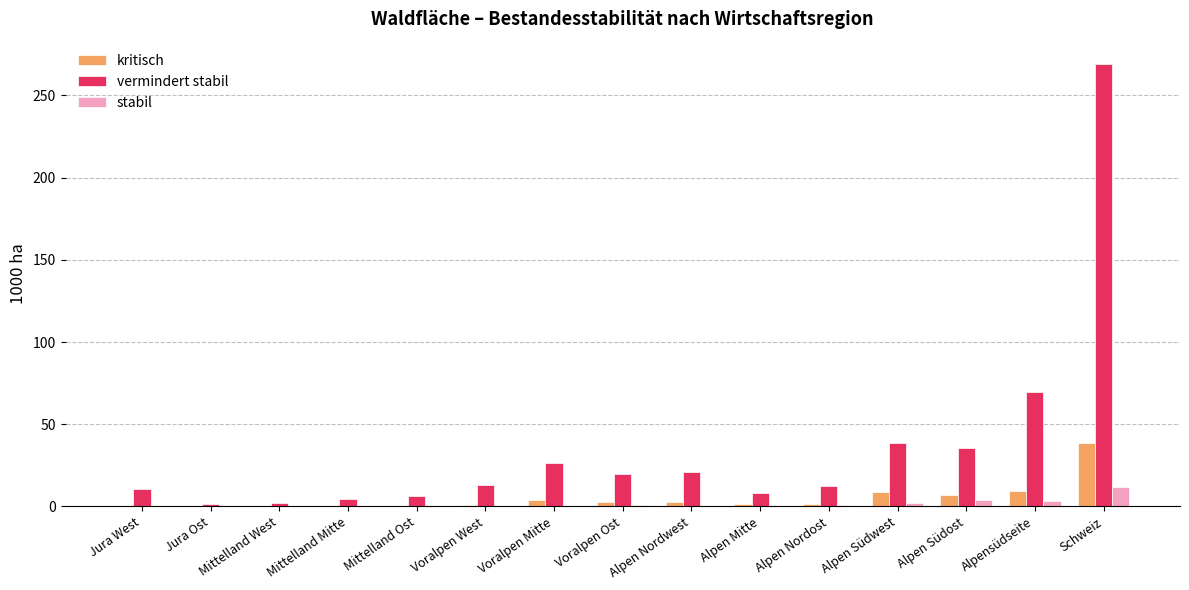

Which category has the highest value in the kritisch series?

Schweiz